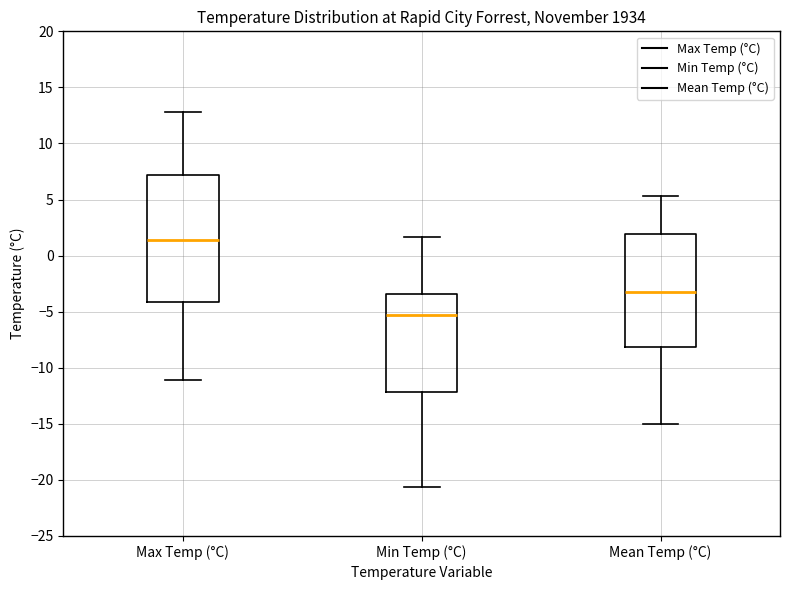

Which box has the lowest median line?

Min Temp (°C)